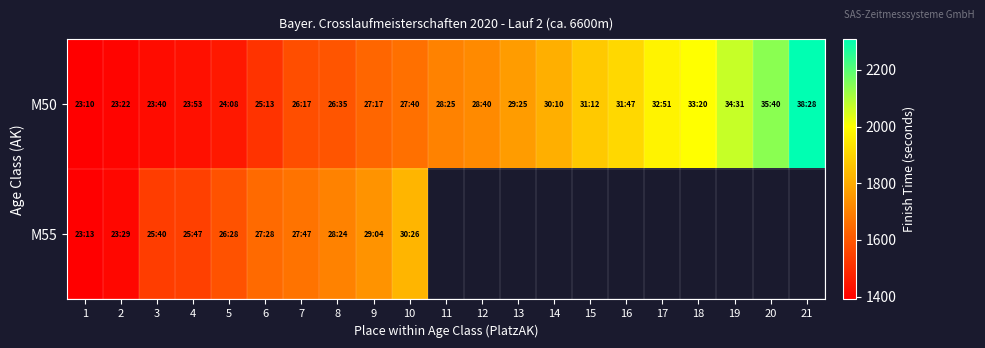

List the labels in order of M50 value, largest first.

21, 20, 19, 18, 17, 16, 15, 14, 13, 12, 11, 10, 9, 8, 7, 6, 5, 4, 3, 2, 1